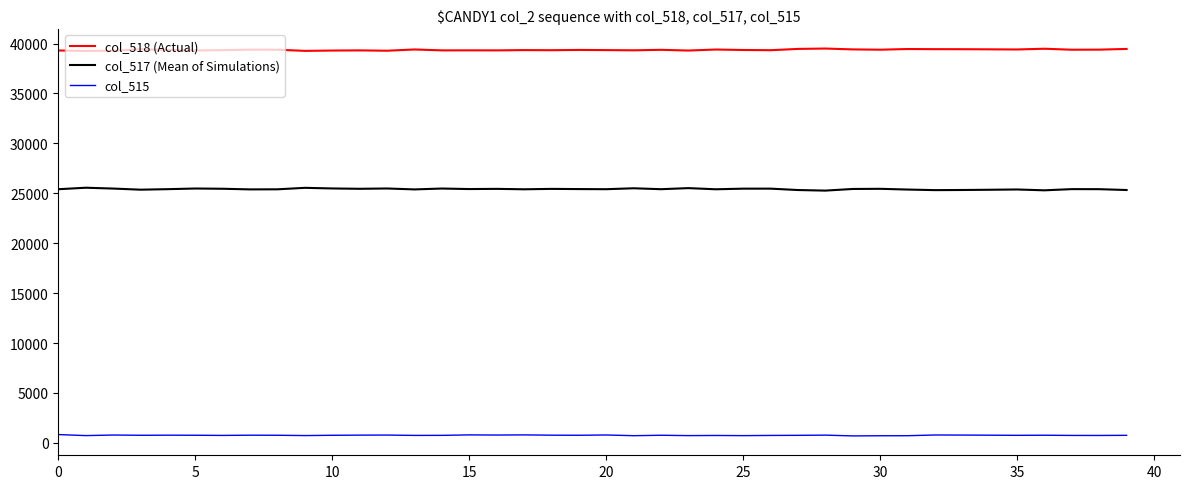

What is the average value of the col_515 series?

757